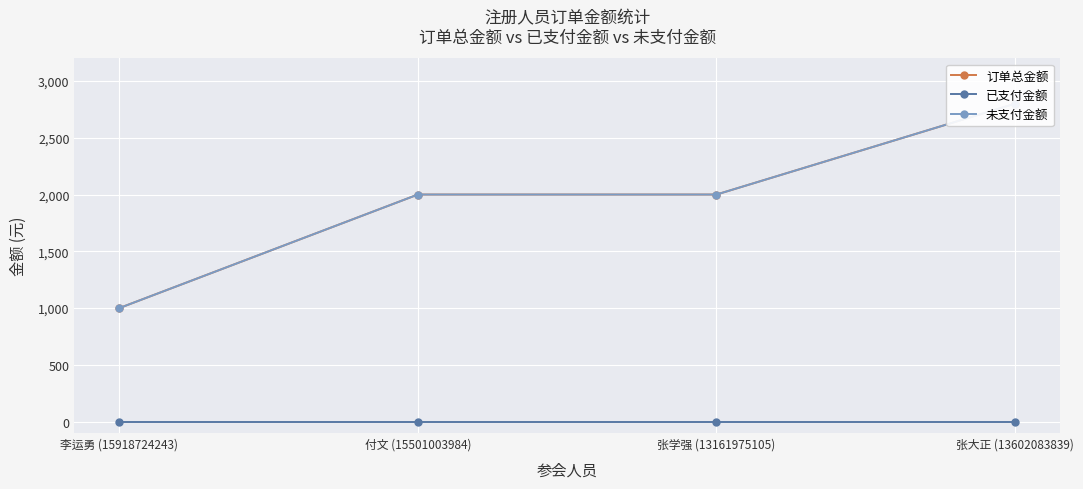

The value of 订单总金额 at 付文 (15501003984) is 1154. True or false?

False